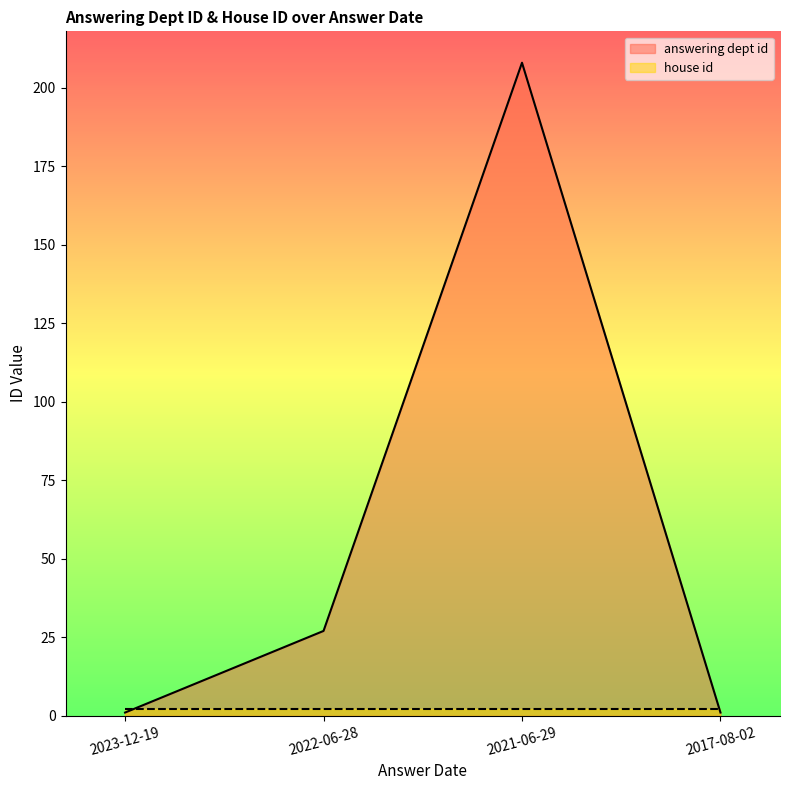

How many values are between 1 and 208?

4